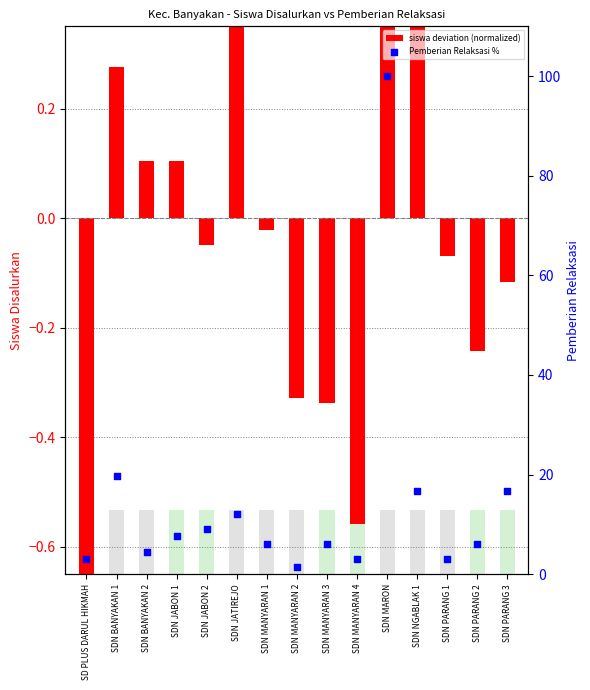

What is the total value across all series at SDN JABON 1?

7.7